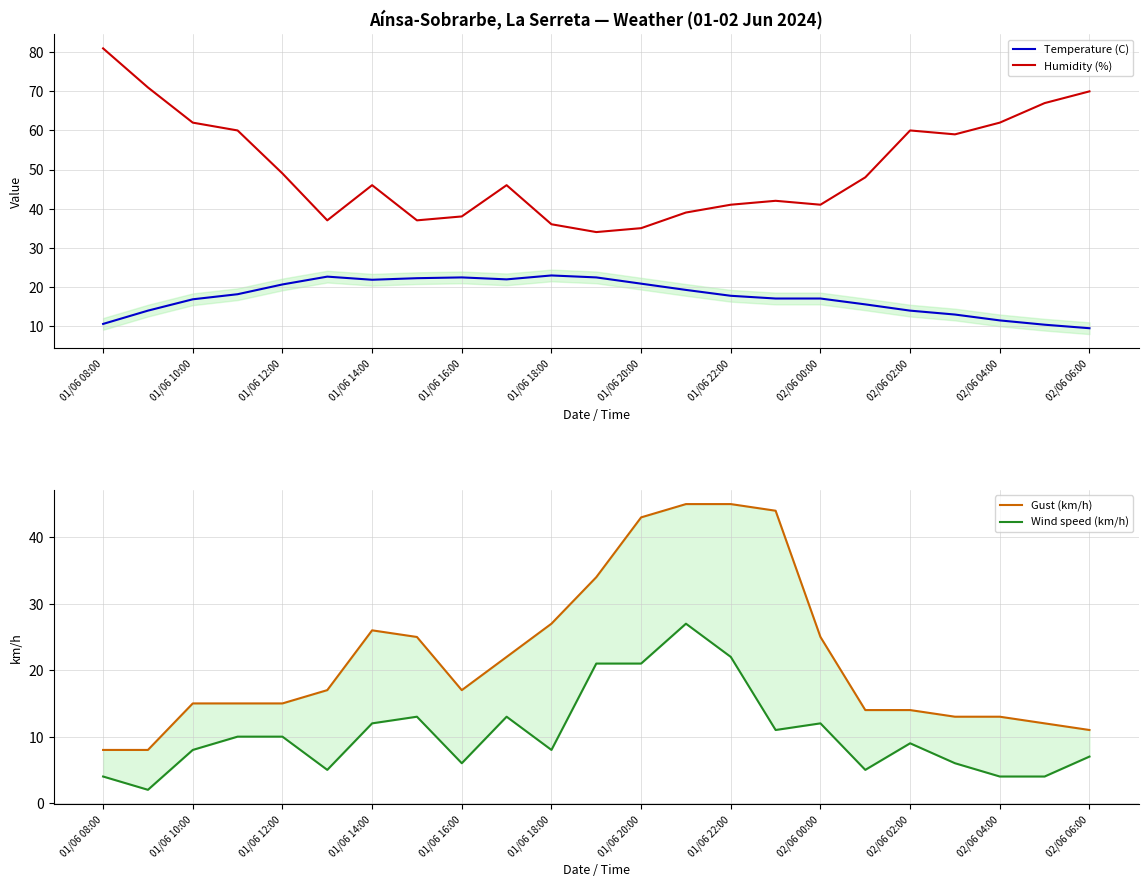

Which series ends up on top after the final intersection of Gust (km/h) and Temperature (C)?

Gust (km/h)